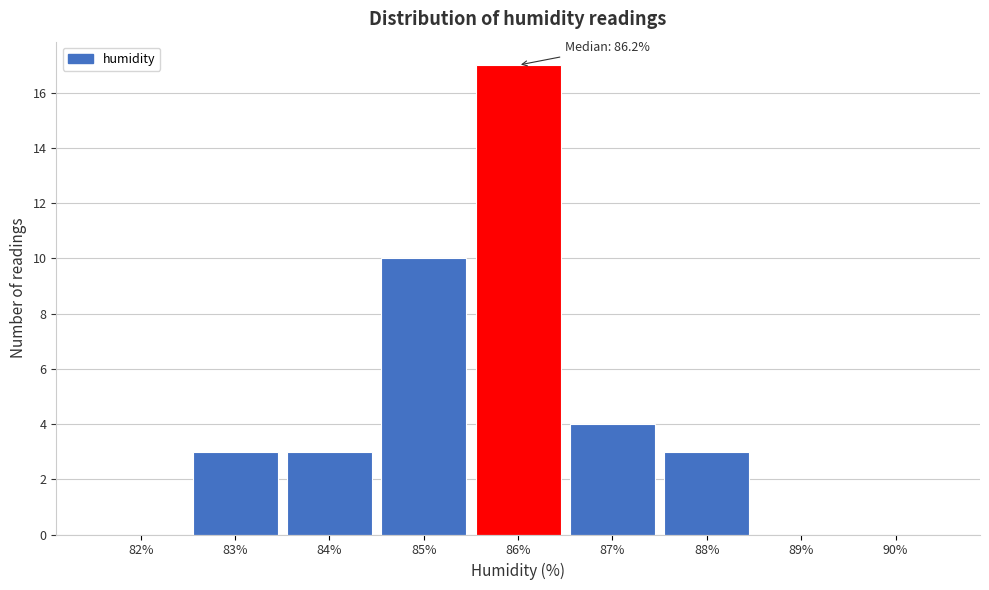

Reading right to left, what are all the values shown in this chart?

90%=0	89%=0	88%=3	87%=4	86%=17	85%=10	84%=3	83%=3	82%=0